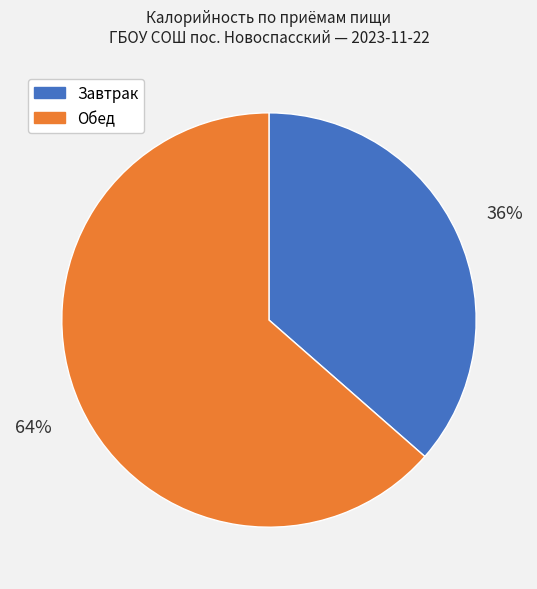

Does any single category account for the majority?

Yes